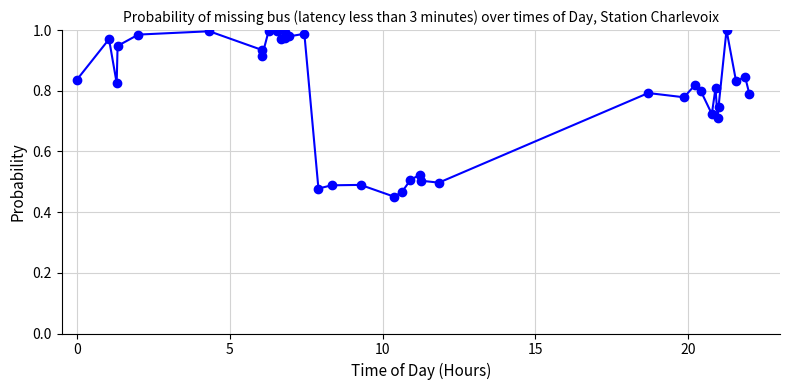

How many categories are shown in the chart?

36